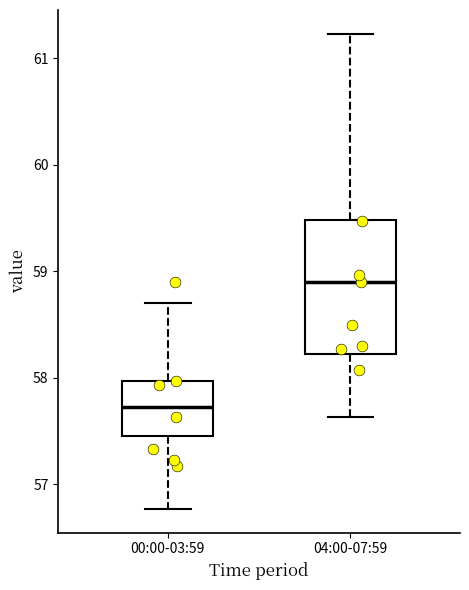

Reading left to right, read every box against the y-axis: the position of its median line, the range the box covers, and the ends of its whiskers. The values are not printed on the chart, so give them approximately, as read against the axis.

00:00-03:59: median 57.7, box 57.5 to 58.0, whiskers 56.8 to 58.7
04:00-07:59: median 58.9, box 58.2 to 59.5, whiskers 57.6 to 61.2